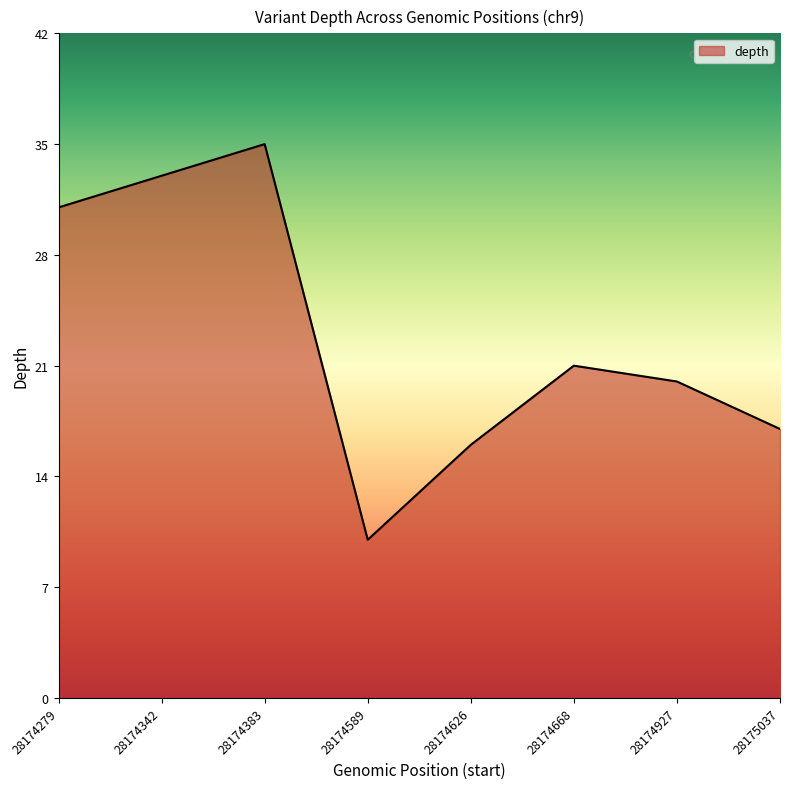

Is it true that the value at 28174626 is 16?

True